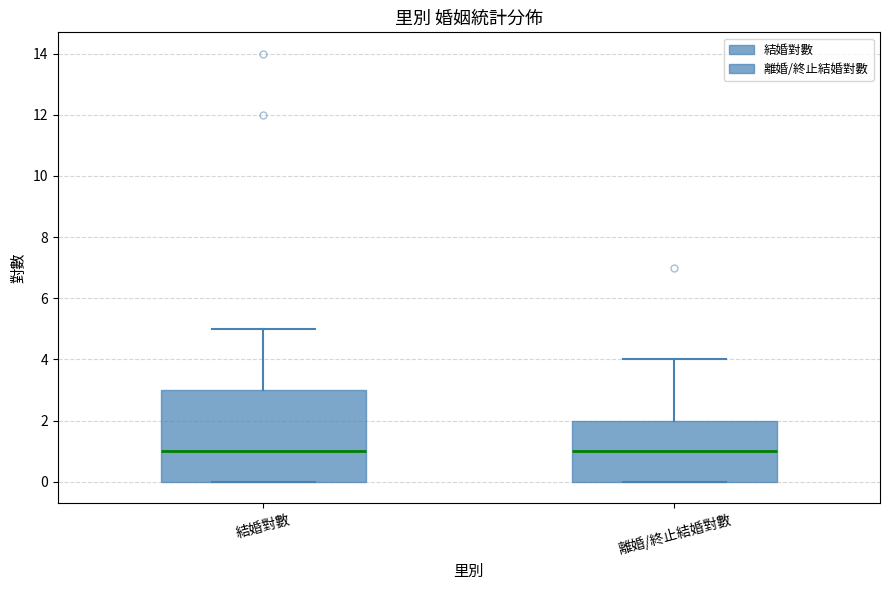

Reading left to right, read every box against the y-axis: the position of its median line, the range the box covers, and the ends of its whiskers. The values are not printed on the chart, so give them approximately, as read against the axis.

結婚對數: median 1, box 0 to 3, whiskers 0 to 5
離婚/終止結婚對數: median 1, box 0 to 2, whiskers 0 to 4